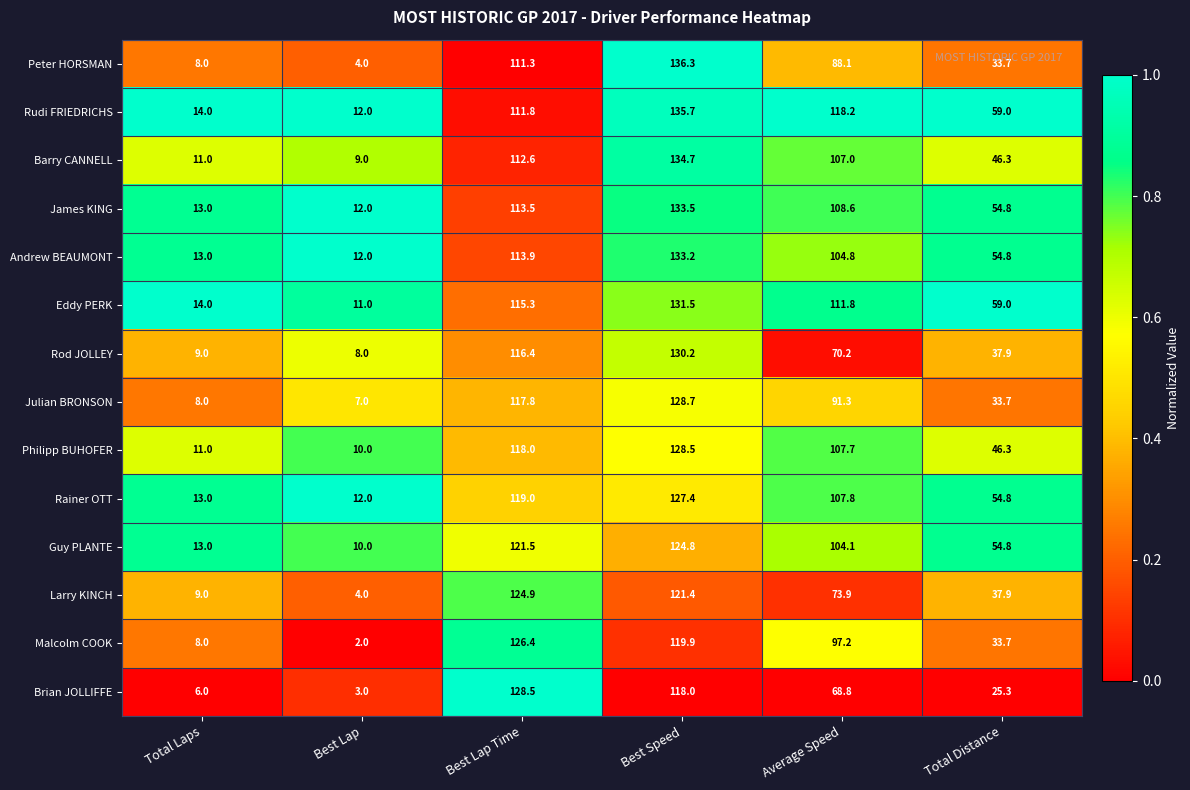

Rank the categories by Rainer OTT value from lowest to highest.

Best Lap, Total Laps, Total Distance, Average Speed, Best Lap Time, Best Speed